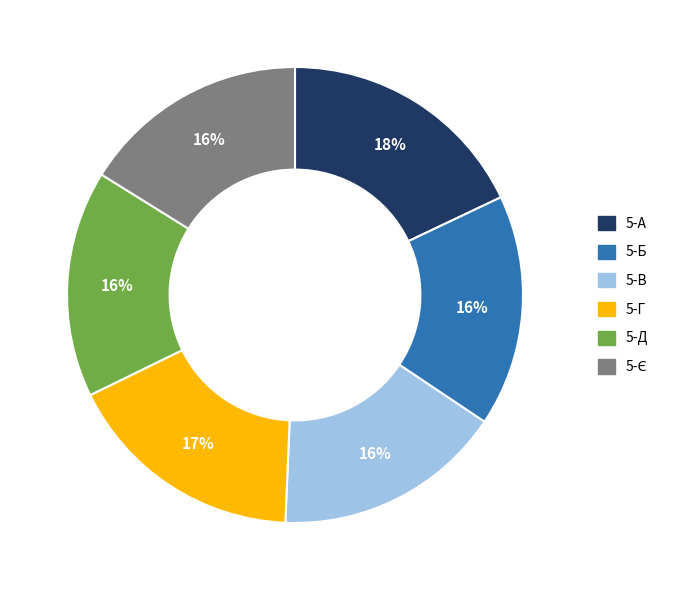

What is the largest slice in the pie chart?

5-А